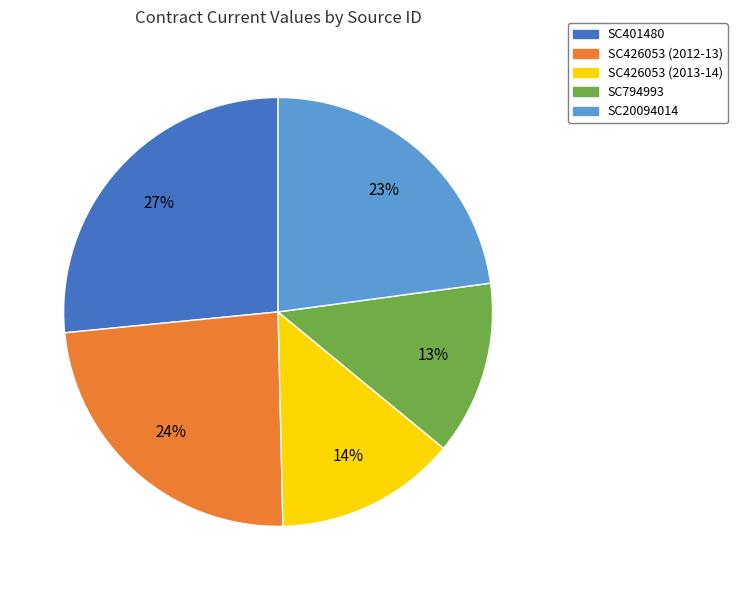

How many segments does this pie chart have?

5